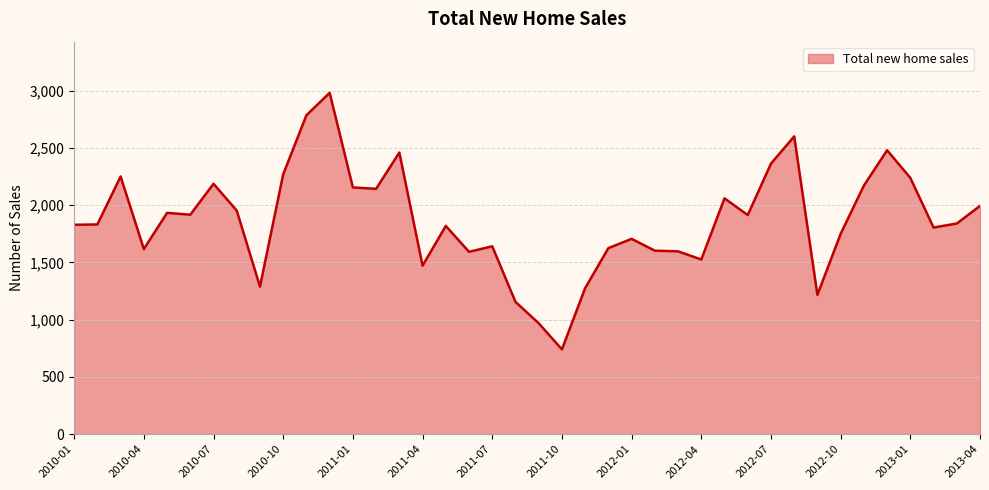

What is the difference between the maximum and minimum values?

2240